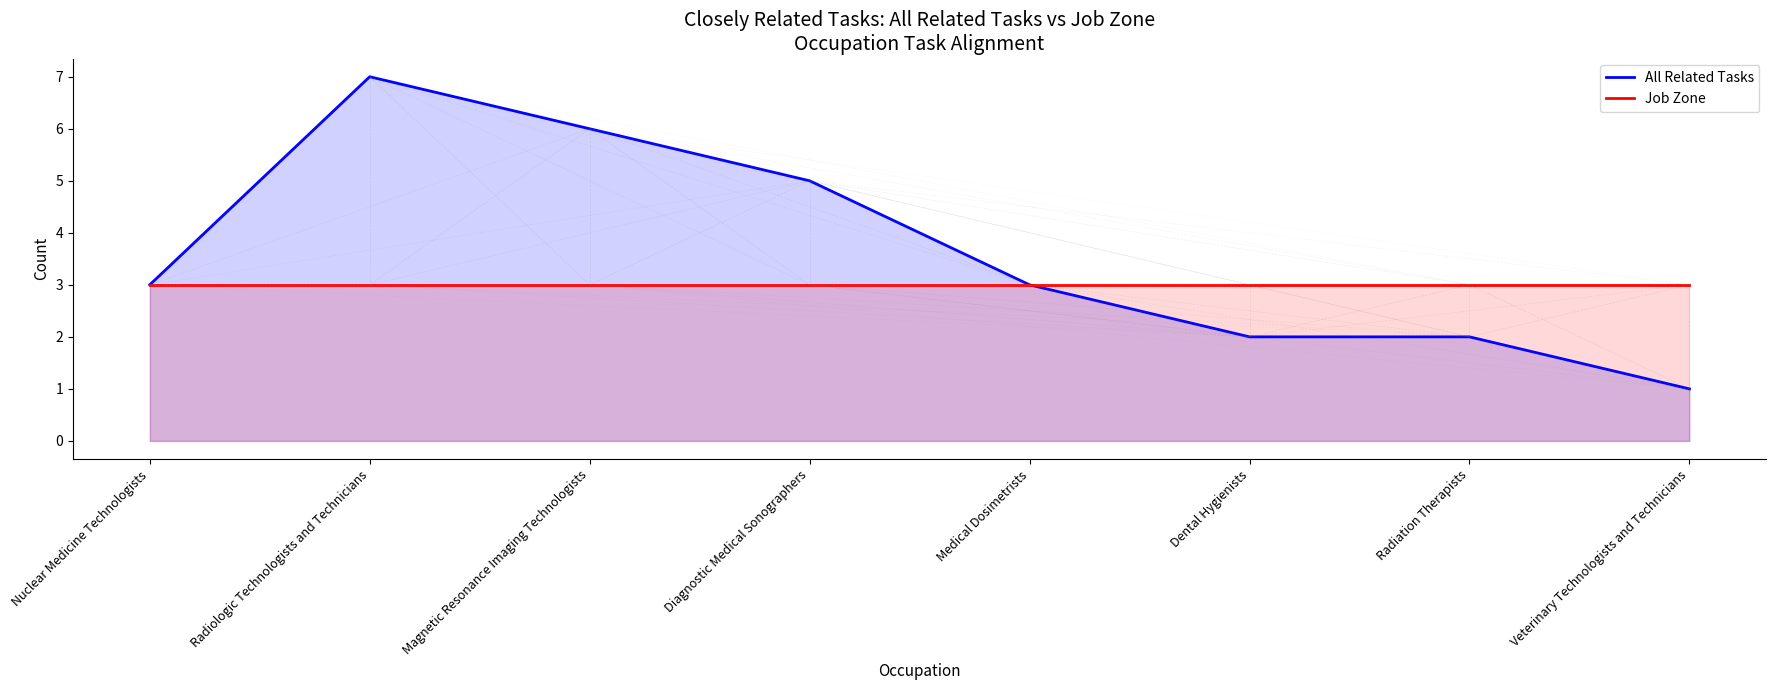

Between Diagnostic Medical Sonographers and Dental Hygienists, which is larger?

Diagnostic Medical Sonographers